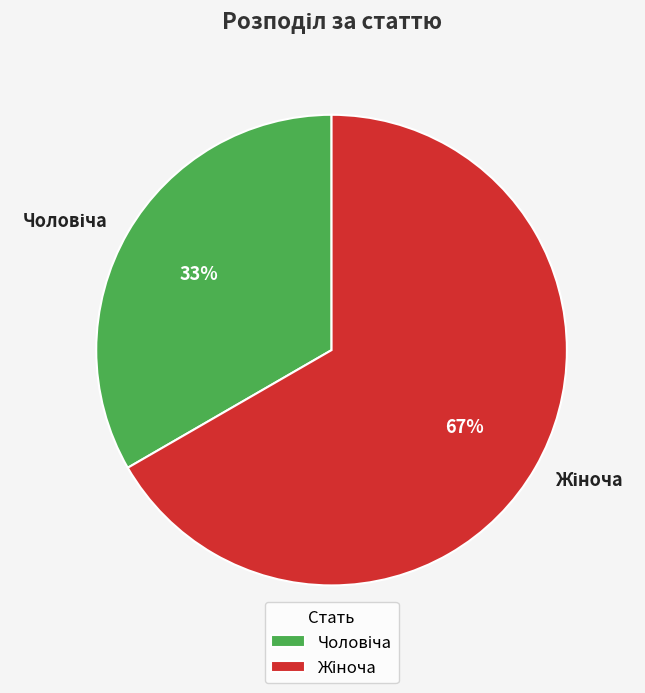

Is there any slice that represents more than half of the pie?

Yes